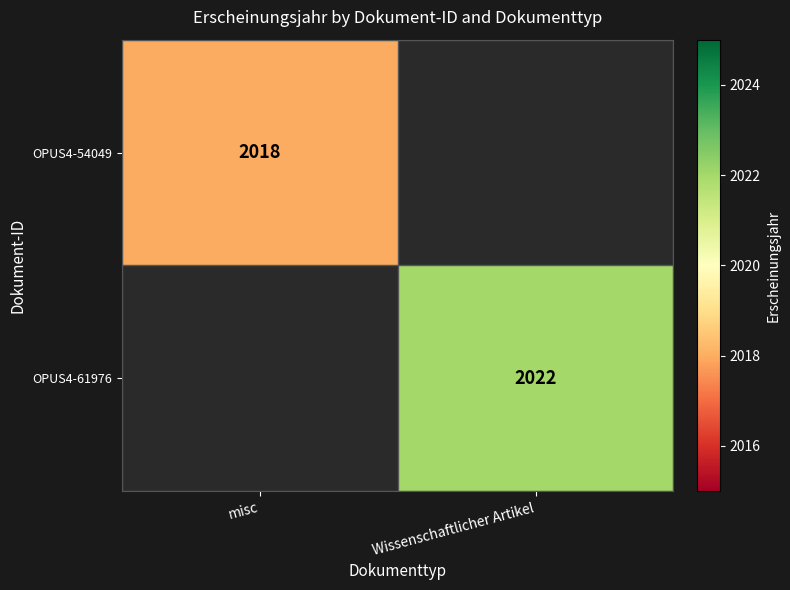

Which category has the highest value across all series?

Wissenschaftlicher Artikel